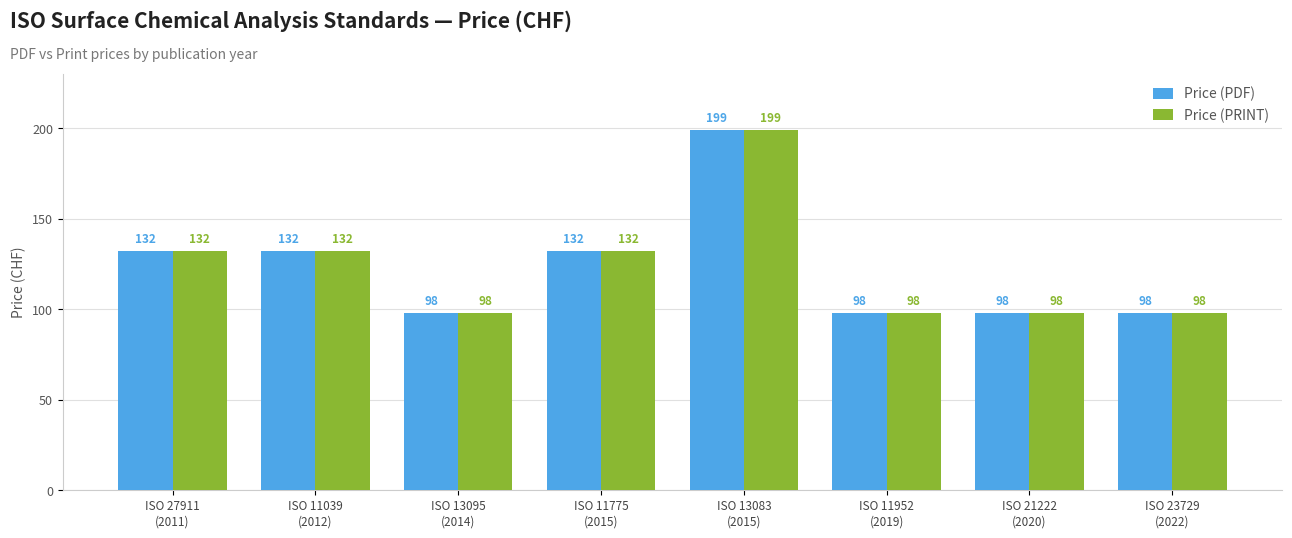

How many Price (PRINT) values are between 98 and 132?

7